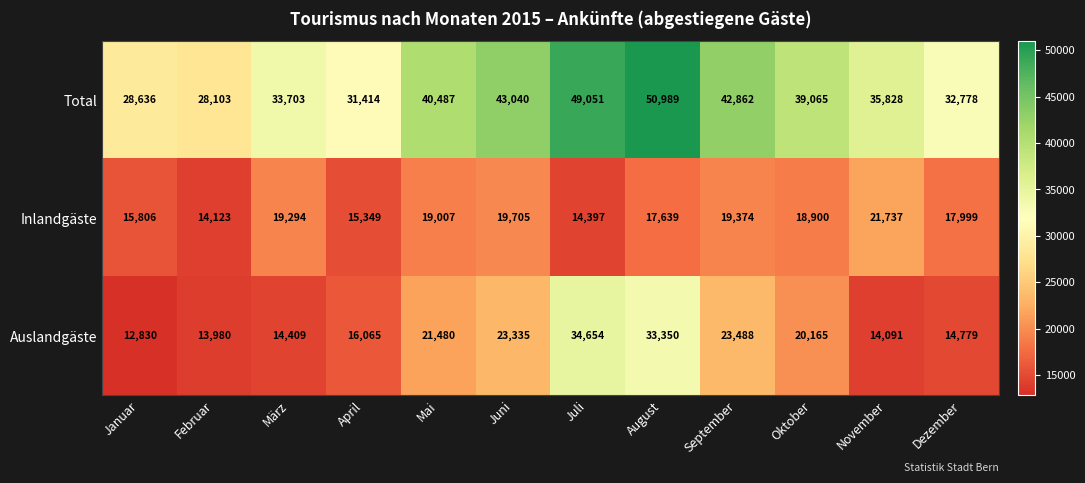

At Mai, list the series in order from smallest to largest.

Inlandgäste, Auslandgäste, Total